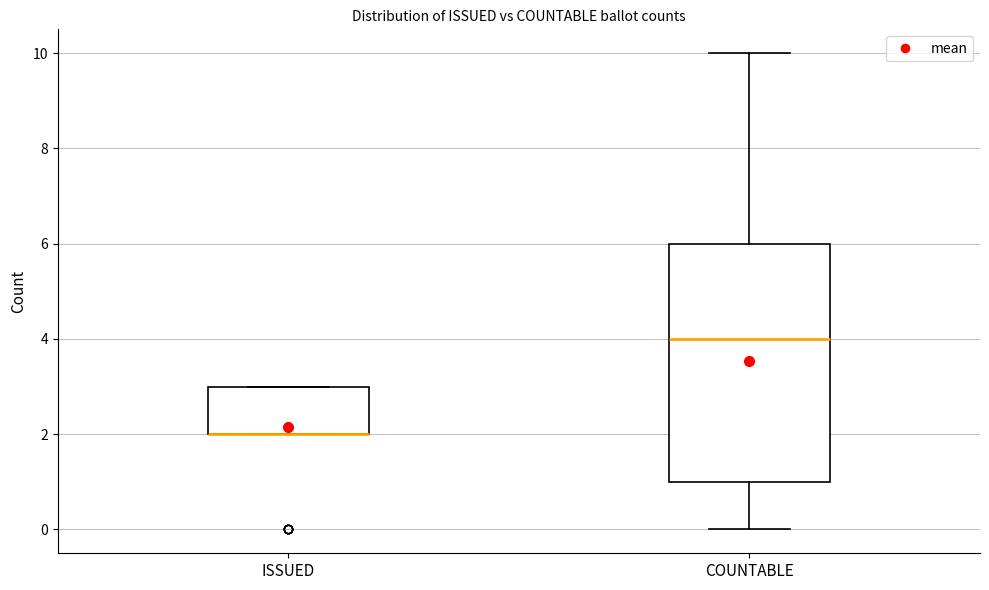

Where is the lower edge of the box for ISSUED on the y-axis? The values are not printed on the chart, so give them approximately, as read against the axis.

2